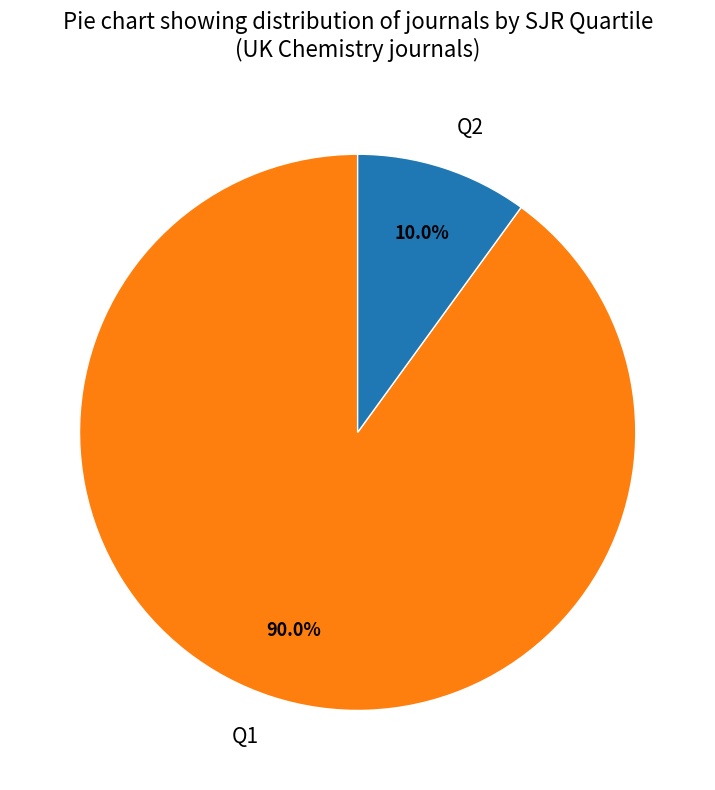

Is the sum of Q1 and Q2 greater than half?

Yes